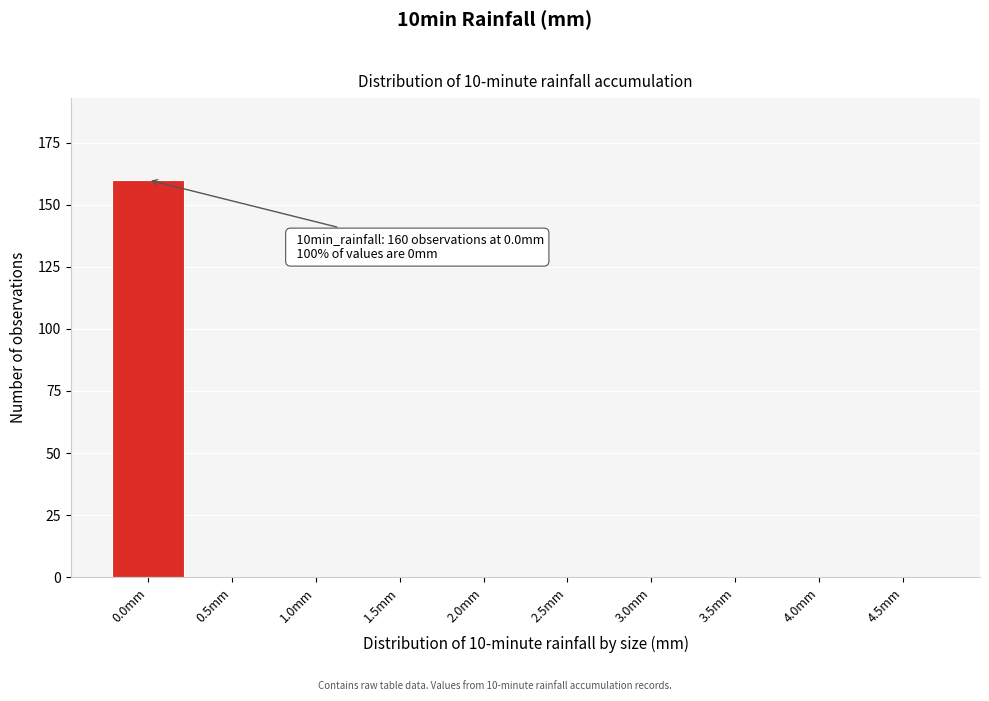

Reading left to right, list all the values displayed in this chart.

0.0mm=160	0.5mm=0	1.0mm=0	1.5mm=0	2.0mm=0	2.5mm=0	3.0mm=0	3.5mm=0	4.0mm=0	4.5mm=0